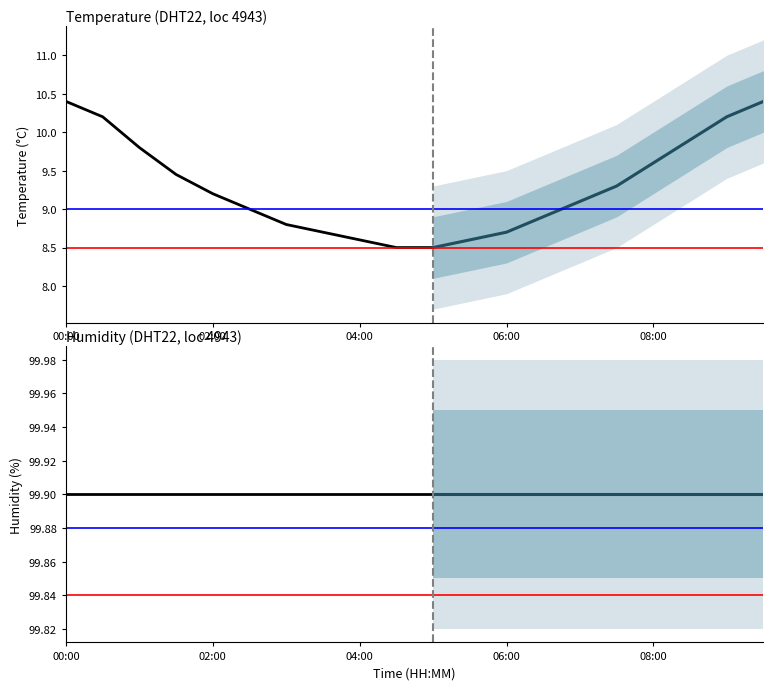

List the labels in order of humidity value, largest first.

00:00, 00:30, 01:00, 01:30, 02:00, 02:30, 03:00, 03:30, 04:00, 04:30, 05:00, 05:30, 06:00, 06:30, 07:00, 07:30, 08:00, 08:30, 09:00, 09:30